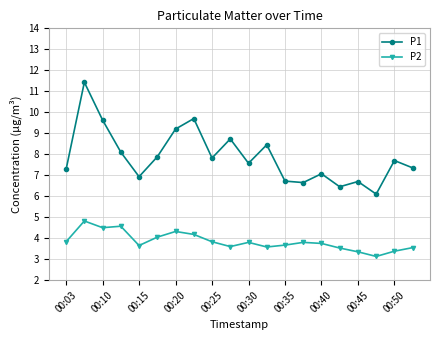

At how many categories does at least one series exceed 8?

7